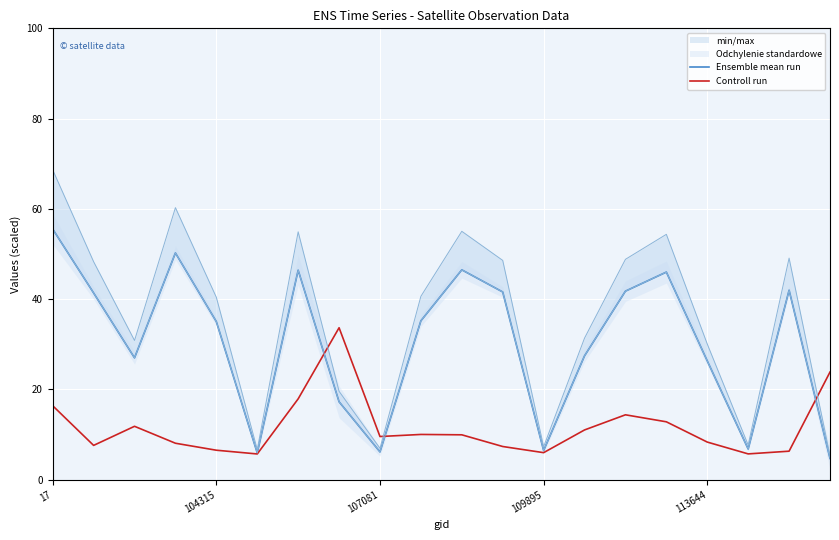

What value does the Controll run series have at 19?

23.8